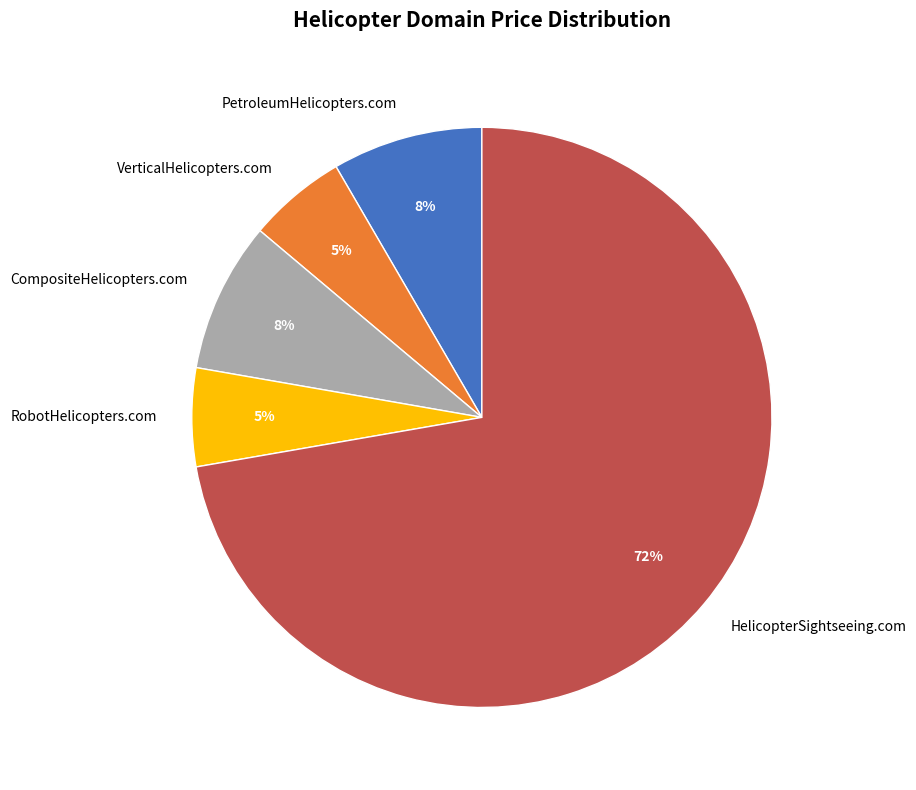

What percentage is the VerticalHelicopters.com slice, to the nearest percent?

5%